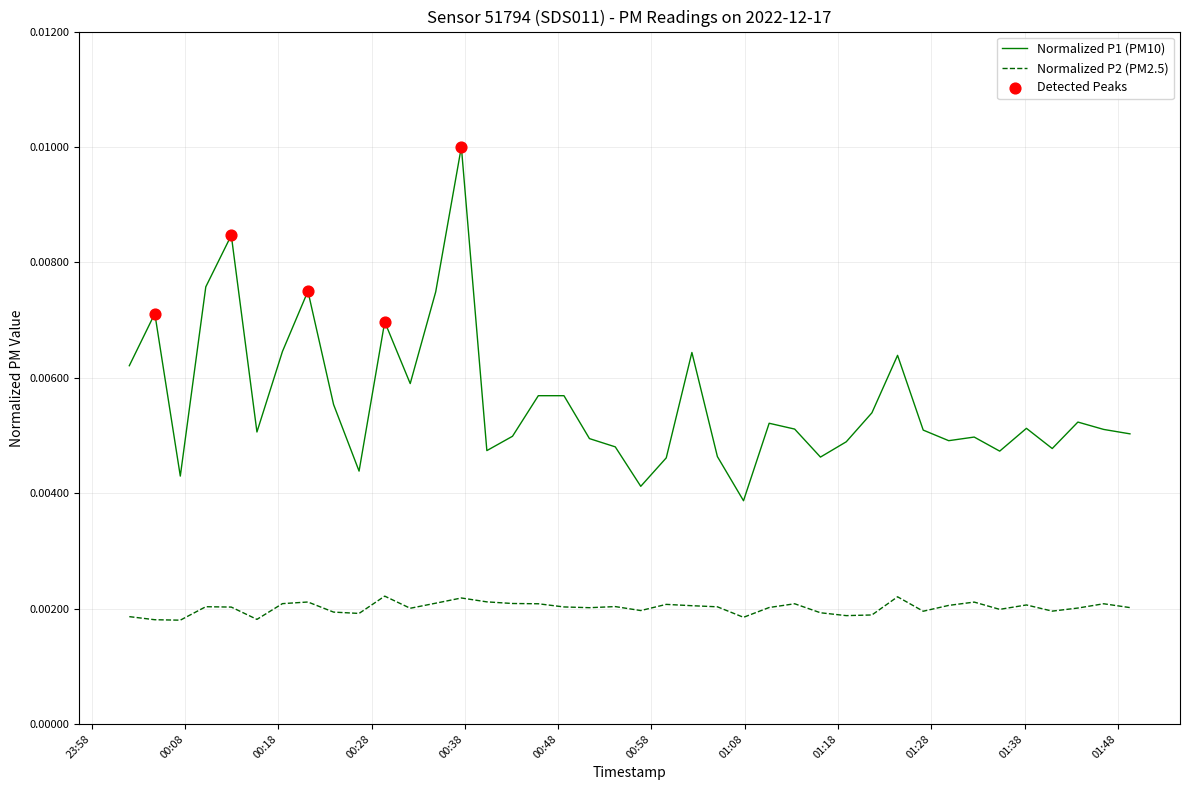

At how many categories does at least one series exceed 0?

40